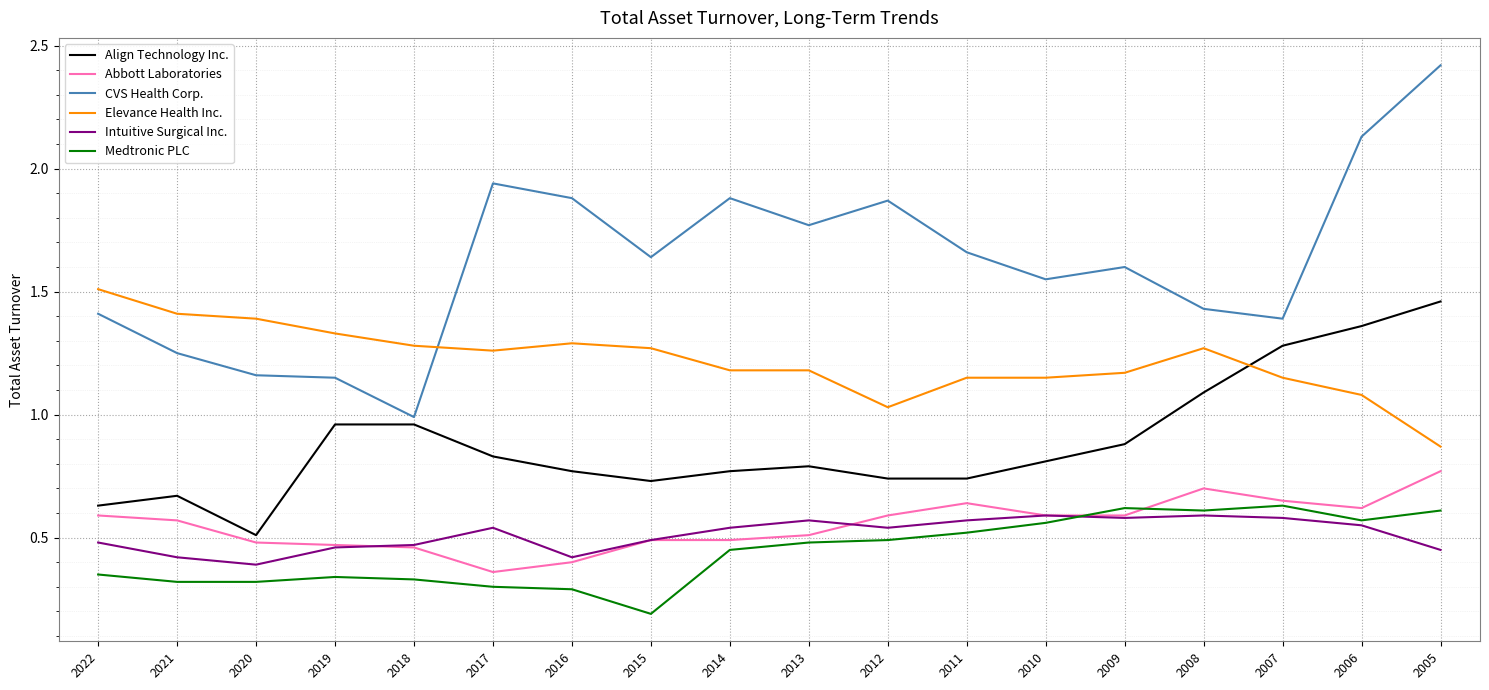

Which series has the widest spread of values?

CVS Health Corp.